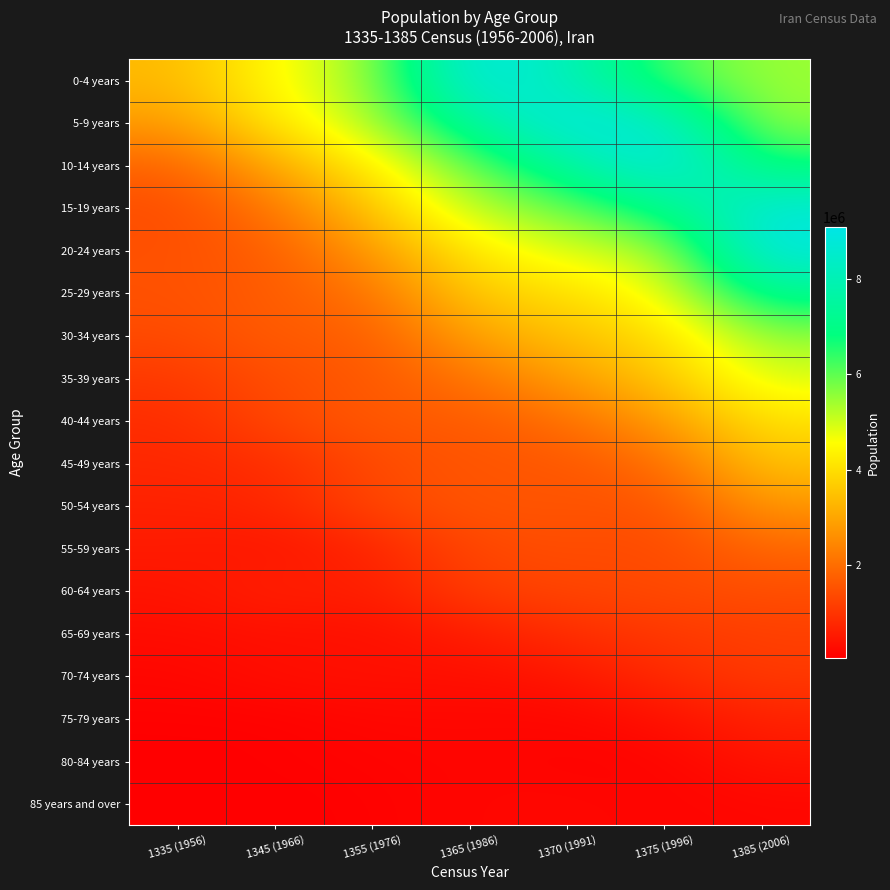

What is the spread (max minus min) of values at 1355 (1976)?

5320419